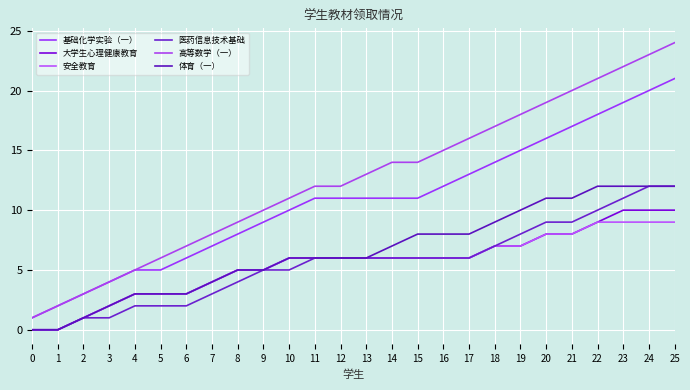

What is the difference between the maximum and minimum values in the 安全教育 series?

9